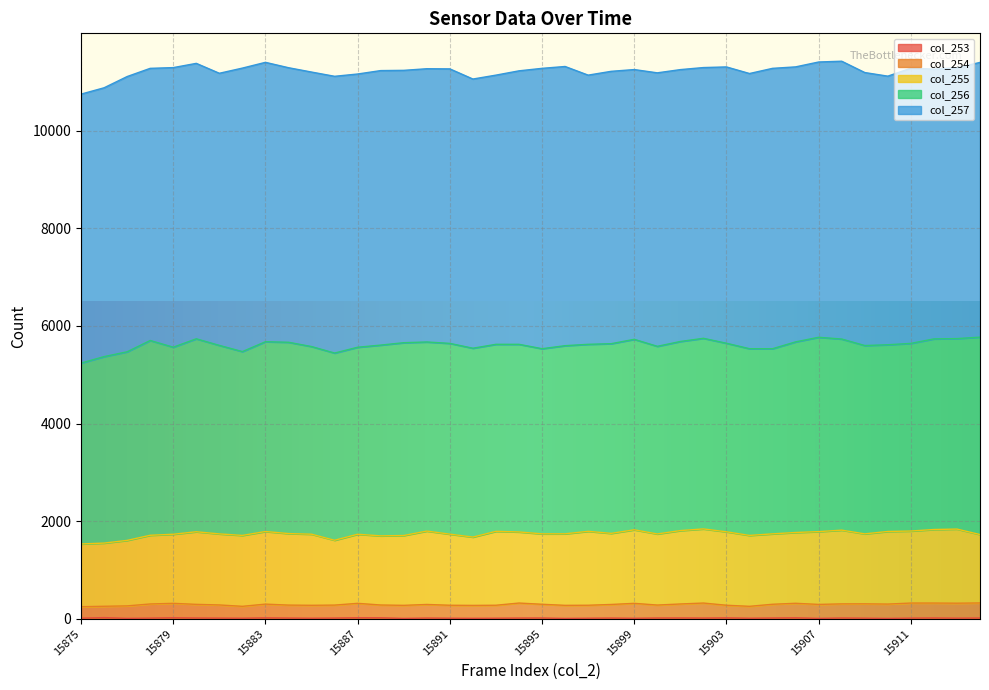

What is the average value of the col_254 series?

277